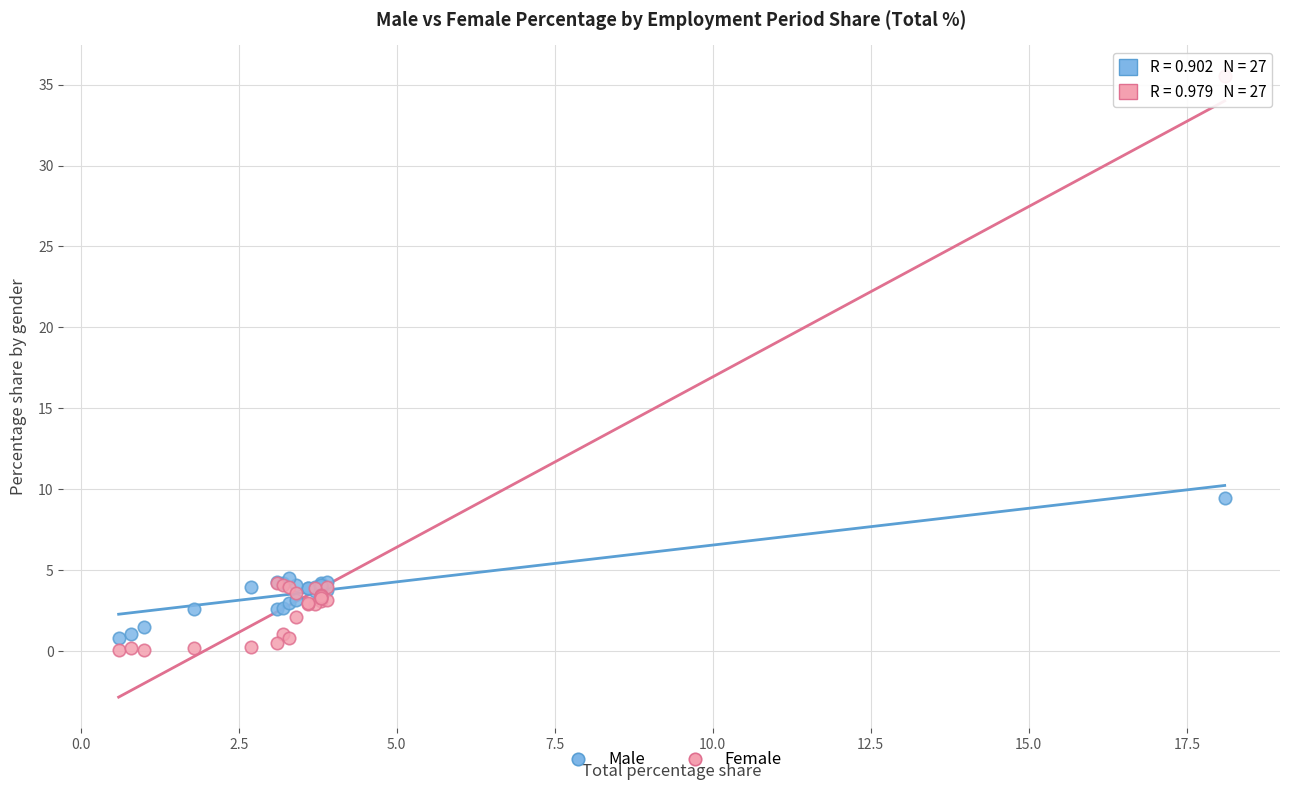

Which series has the widest spread of Y values?

Female